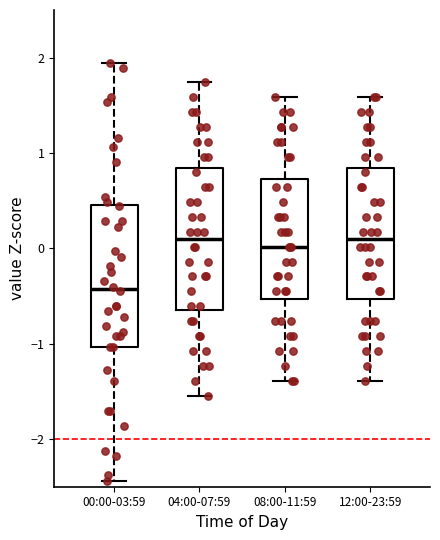

Which box has the lowest median line?

00:00-03:59